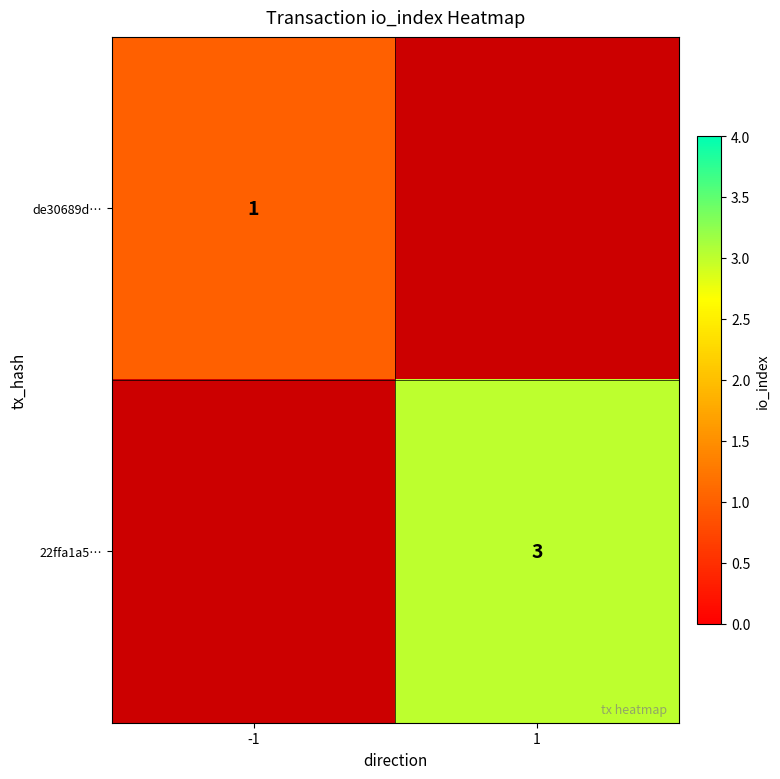

The 22ffa1a5… series shows 3 at 1. True or false?

True